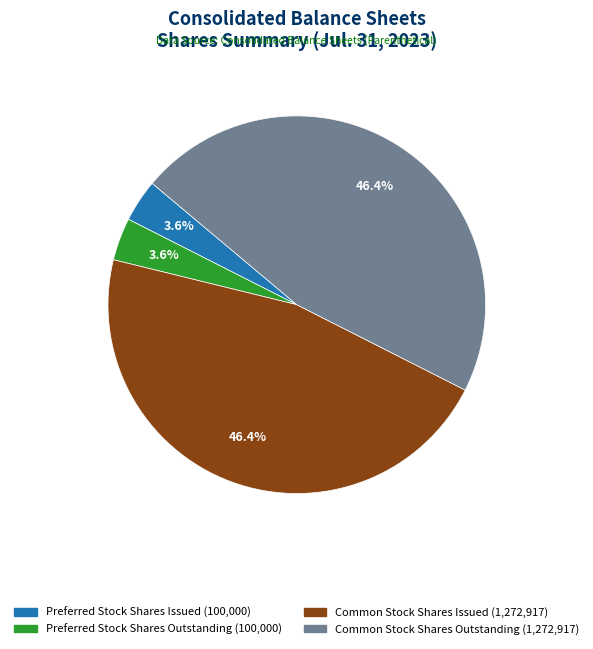

Is it true that Preferred Stock Shares Issued is 13% of the pie?

False